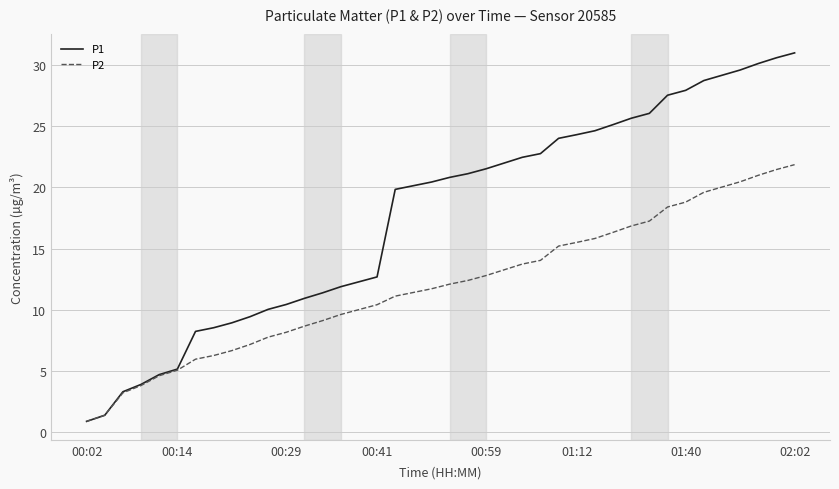

Which series has the largest total across all categories?

P1